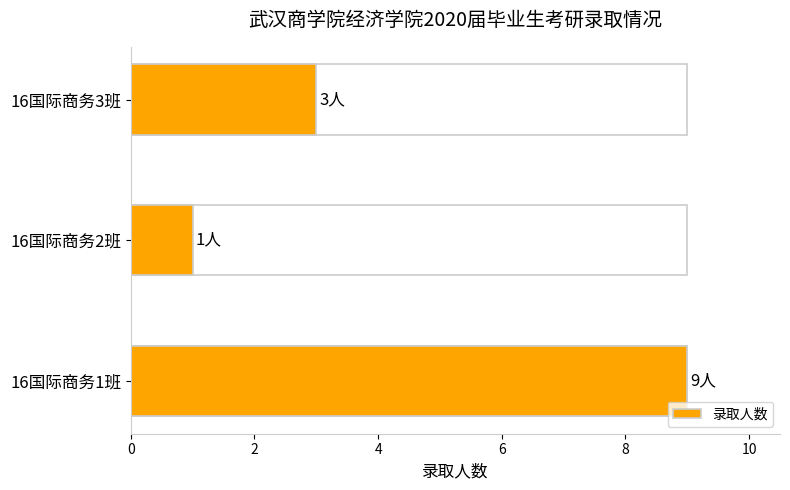

Read the value at 16国际商务3班.

3